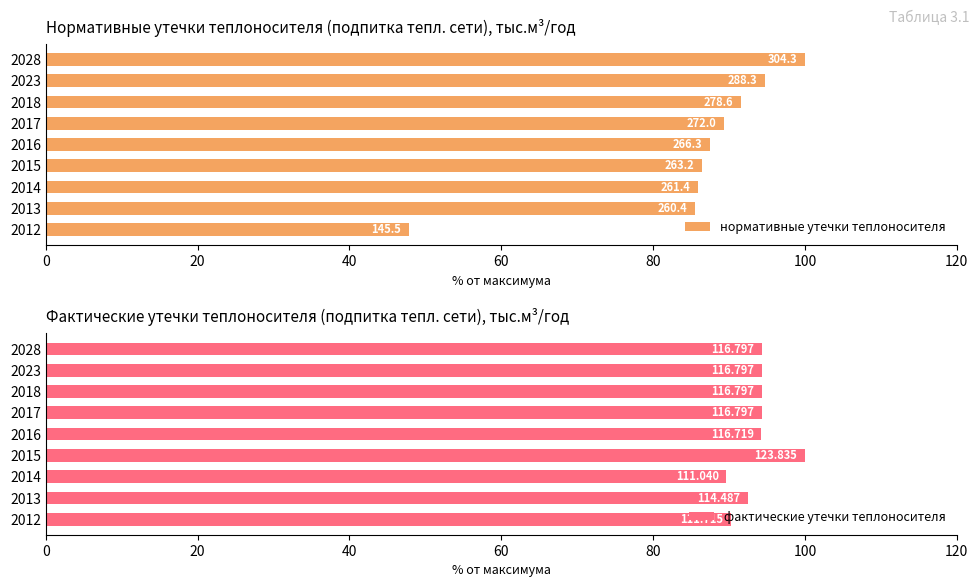

Which series has the widest spread of values?

нормативные утечки теплоносителя